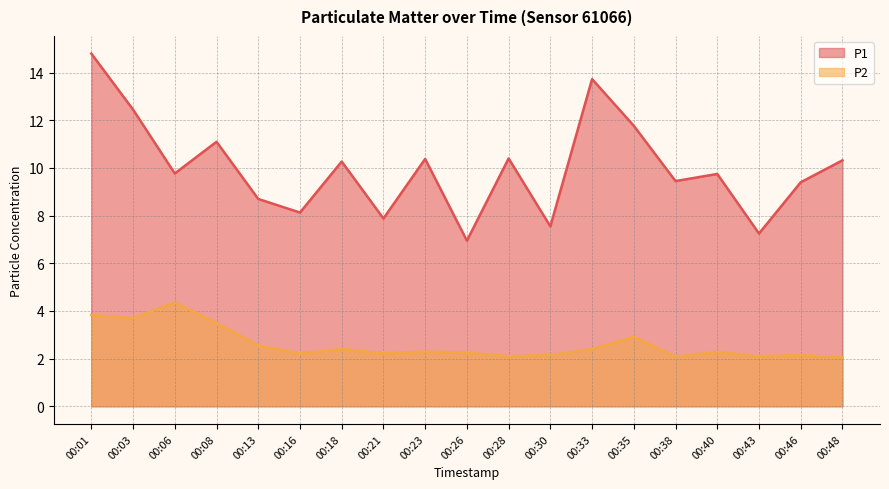

What is the sum of all P1 values?

190.1